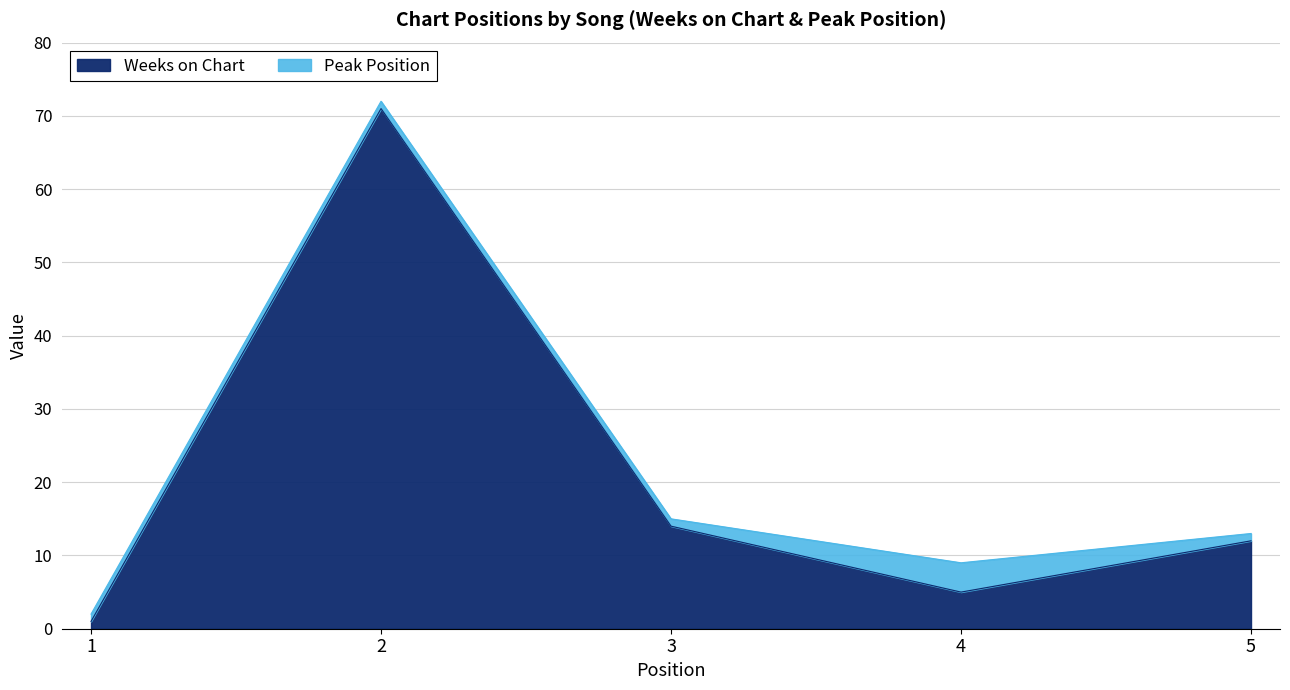

True or false: there are more than 1 points higher than both neighbors.

False